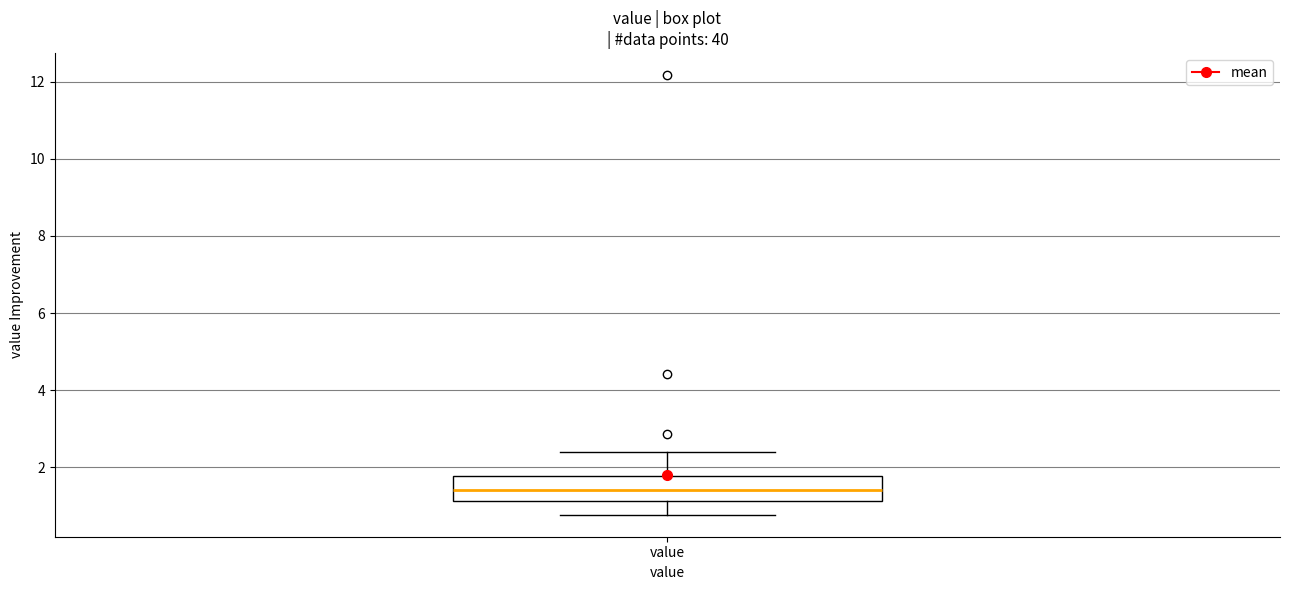

Transcribe this box plot: give where the median line is, the range the box spans, and where the two whiskers end, as read against the y-axis. The values are not printed on the chart, so give them approximately, as read against the axis.

median 1.4, box 1.2 to 1.8, whiskers 0.8 to 2.4